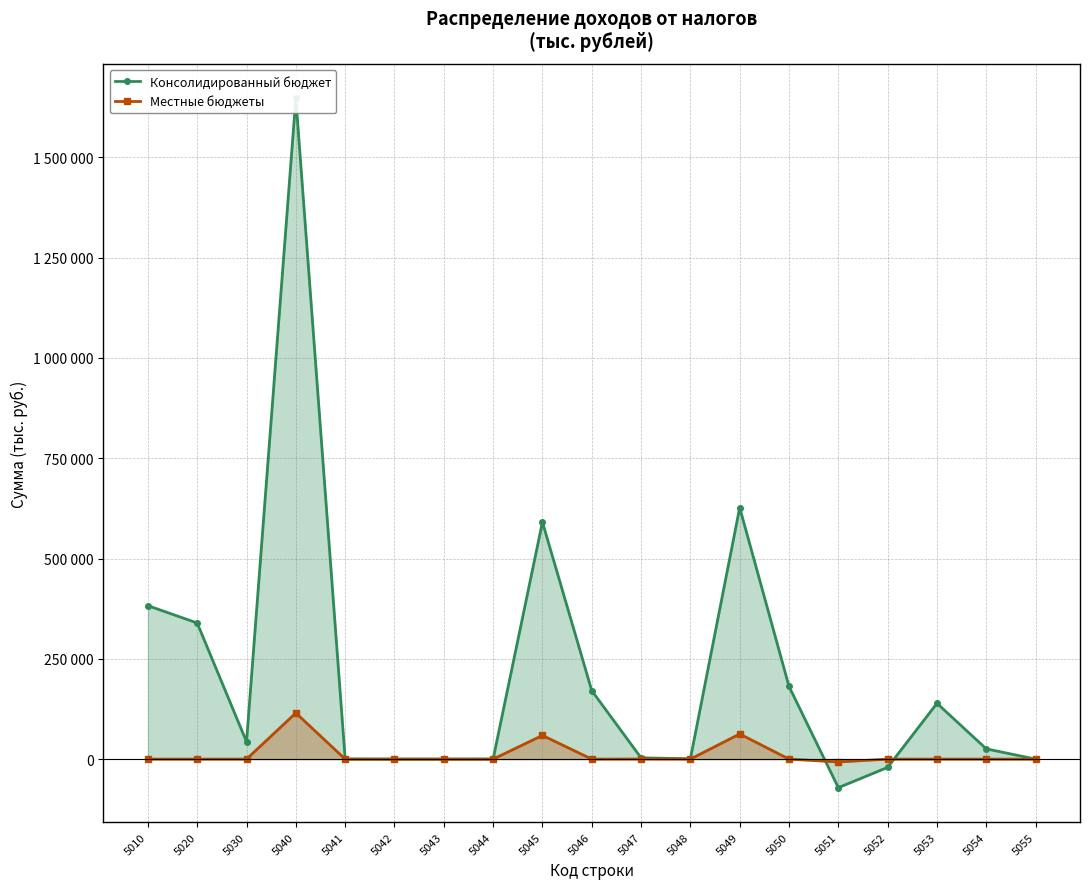

The Местные бюджеты series shows 62698 at 5049. True or false?

True